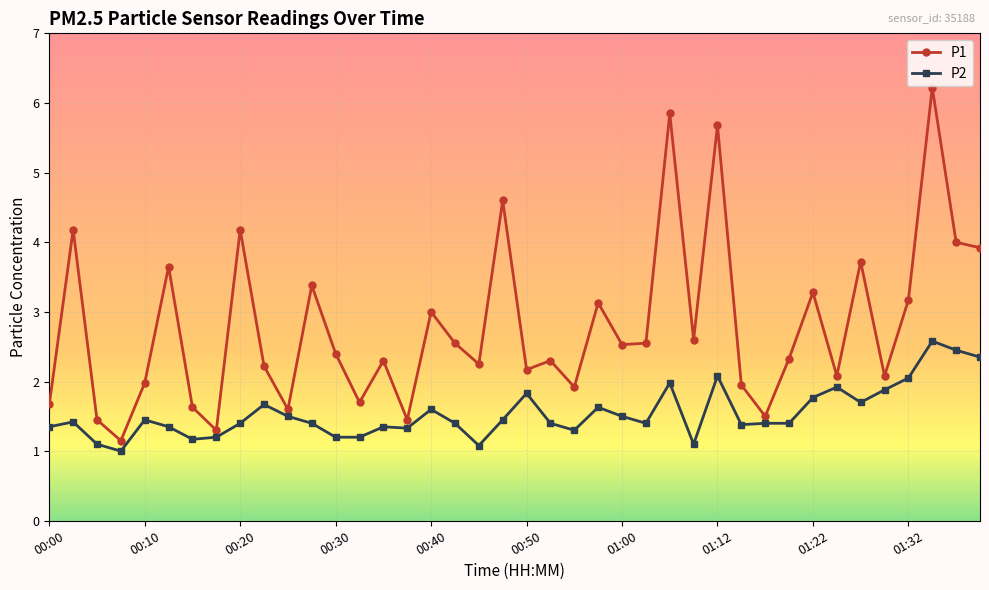

True or false: P1 has more than 1 interior local peaks.

True